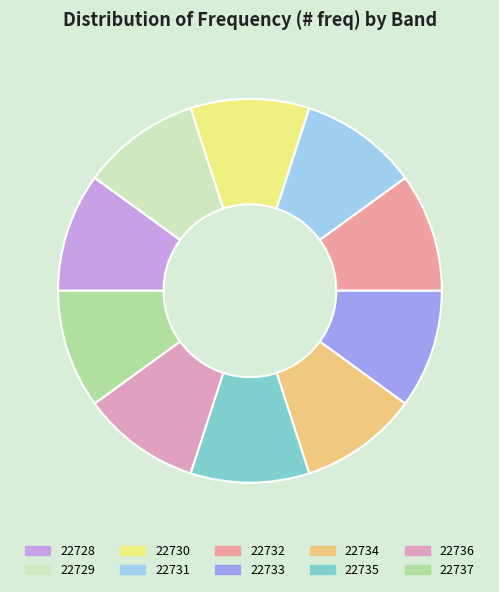

Is it true that 22728 is 23% of the pie?

False